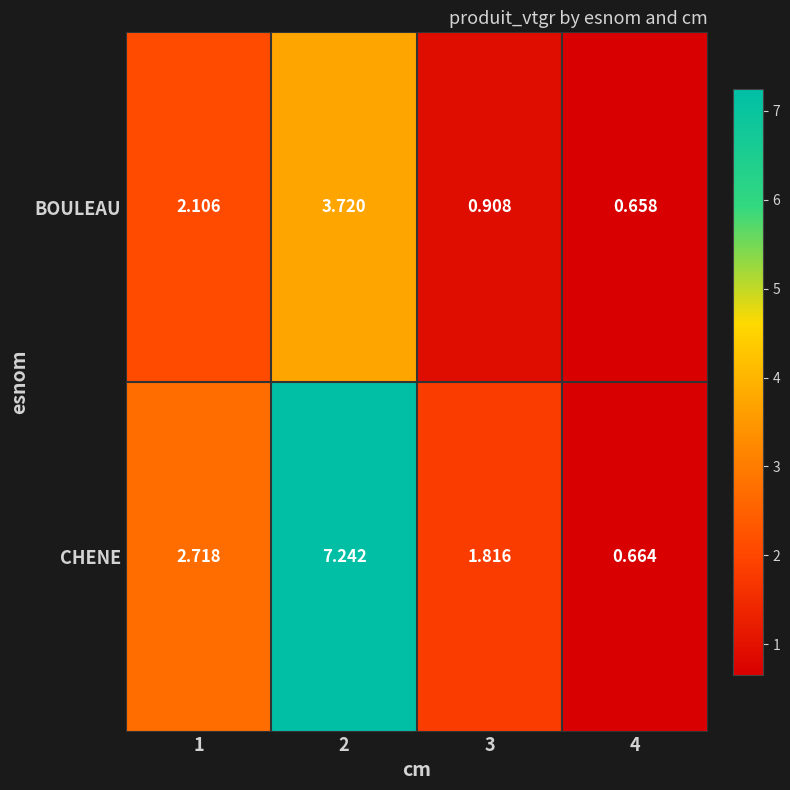

Rank the series at 4 from highest to lowest value.

CHENE, BOULEAU